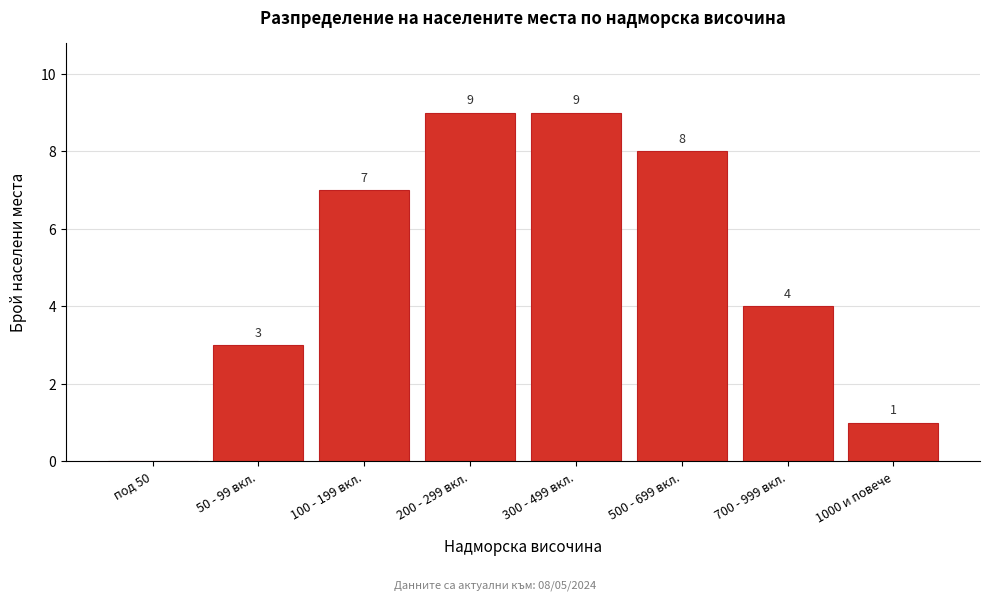

Reading left to right, transcribe all the data shown in this chart.

под 50=0	50 - 99 вкл.=3	100 - 199 вкл.=7	200 - 299 вкл.=9	300 - 499 вкл.=9	500 - 699 вкл.=8	700 - 999 вкл.=4	1000 и повече=1